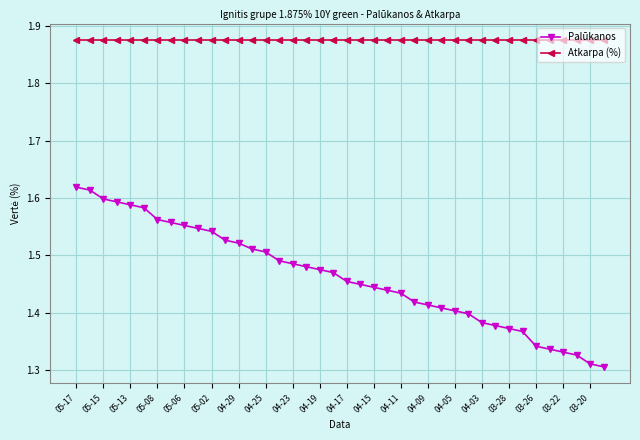

List the series in order of their peak value, lowest first.

Palūkanos, Atkarpa (%)